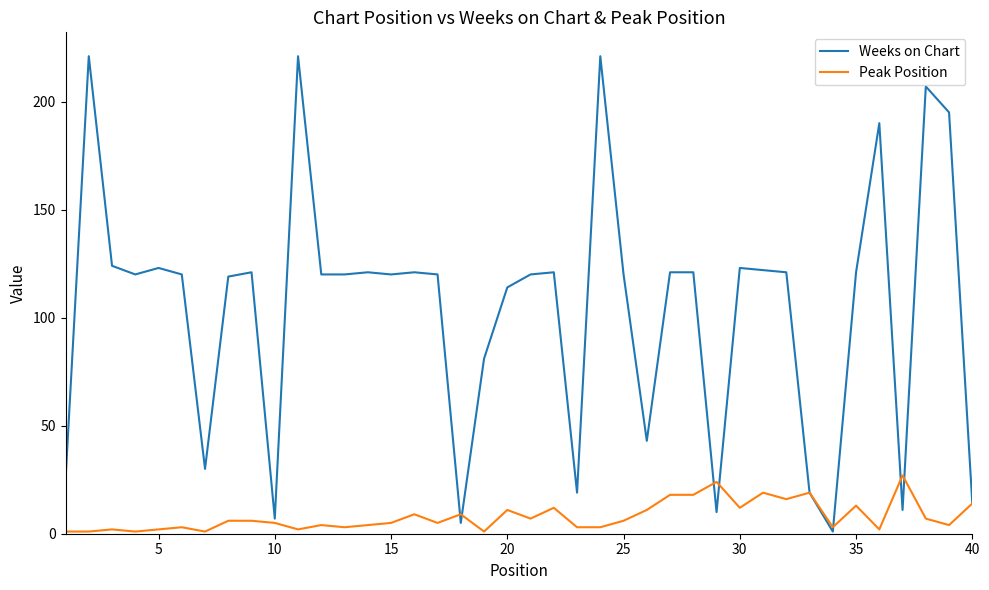

Which series has the widest spread of values?

Weeks on Chart